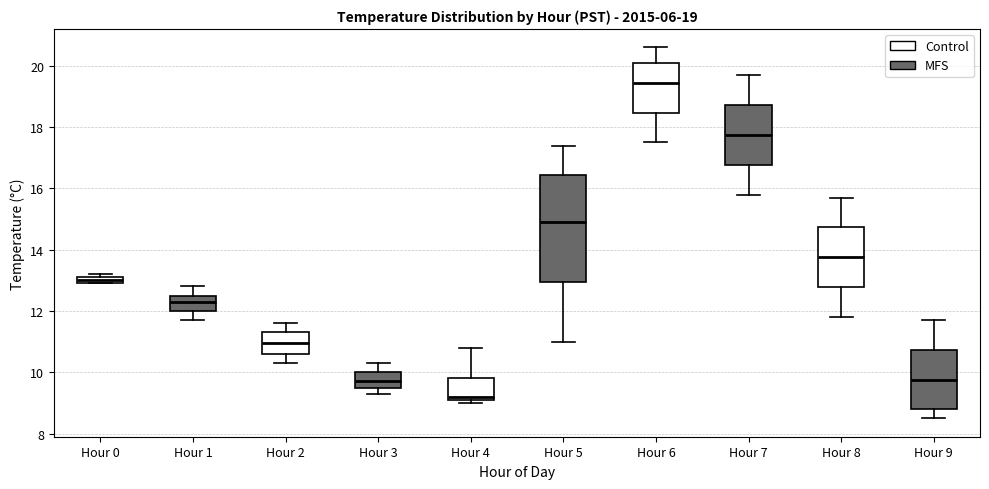

Which box is the tallest, from its lower edge to its upper edge?

Hour 5